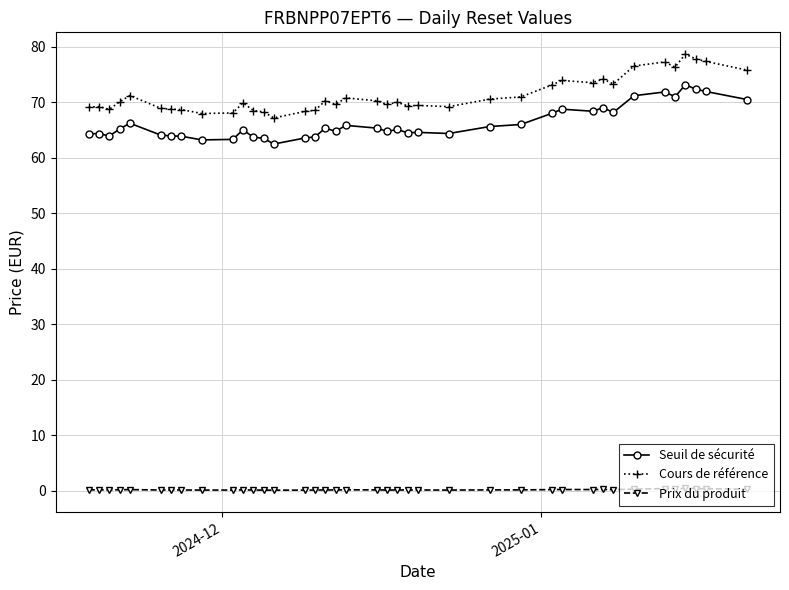

True or false: Cours de référence has more than 1 interior local peaks.

True